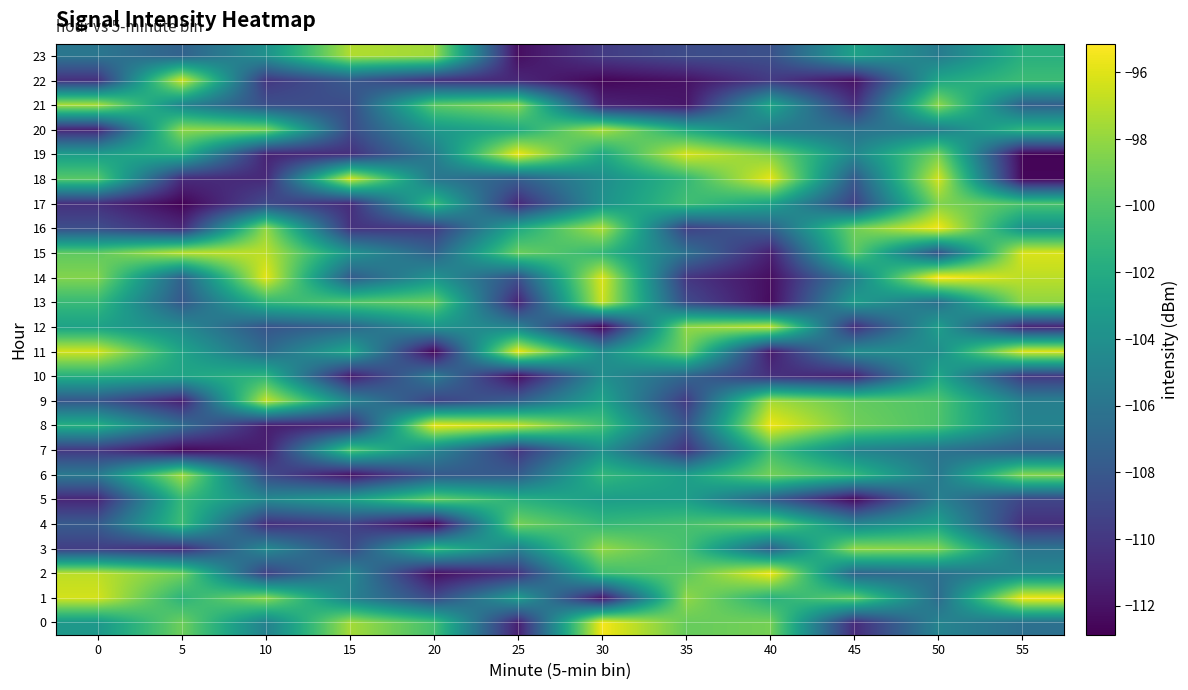

What is the total value across all series at 0?

-2496.6